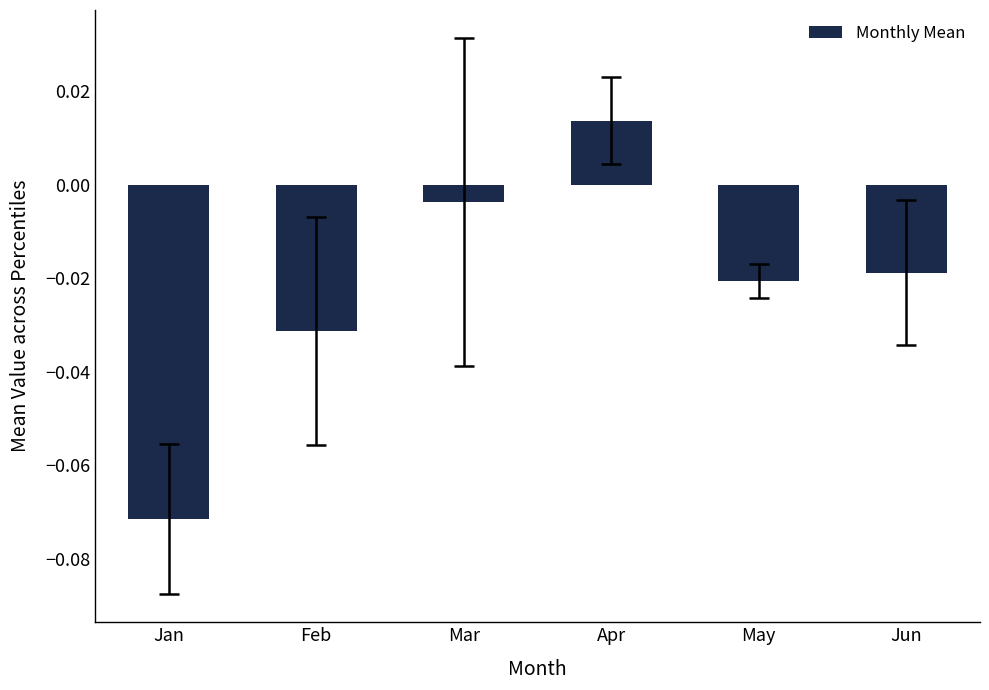

How many values are above zero?

1